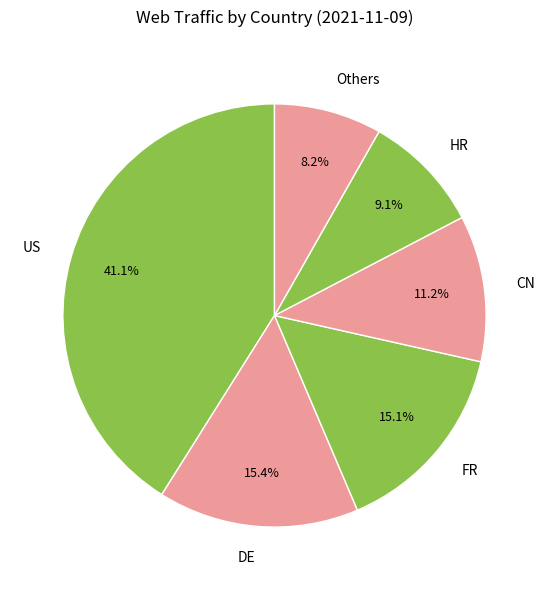

What is the ratio of the value at Others to the value at DE?

0.5